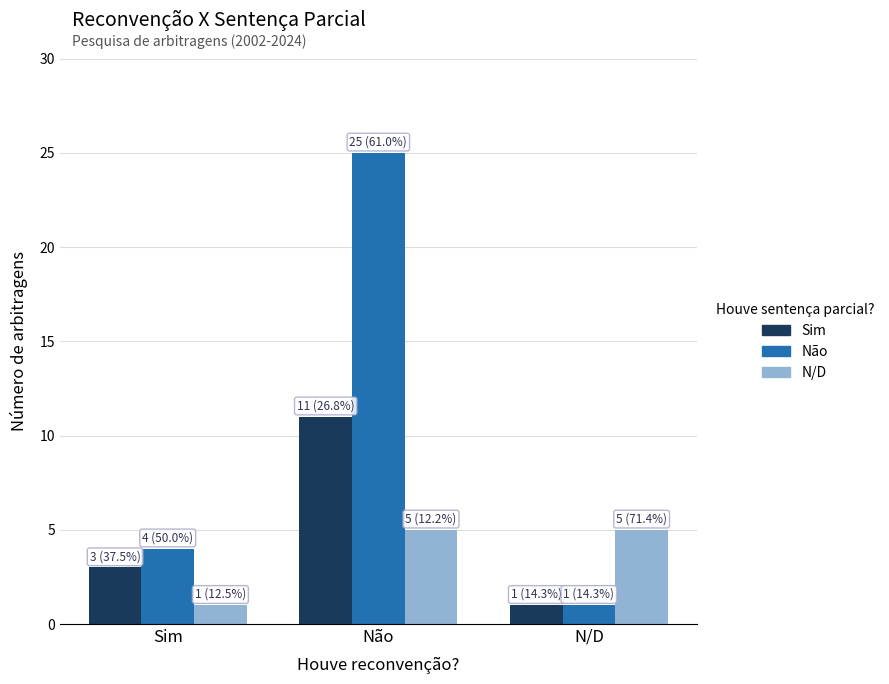

What is the sum of all N/D values?

11